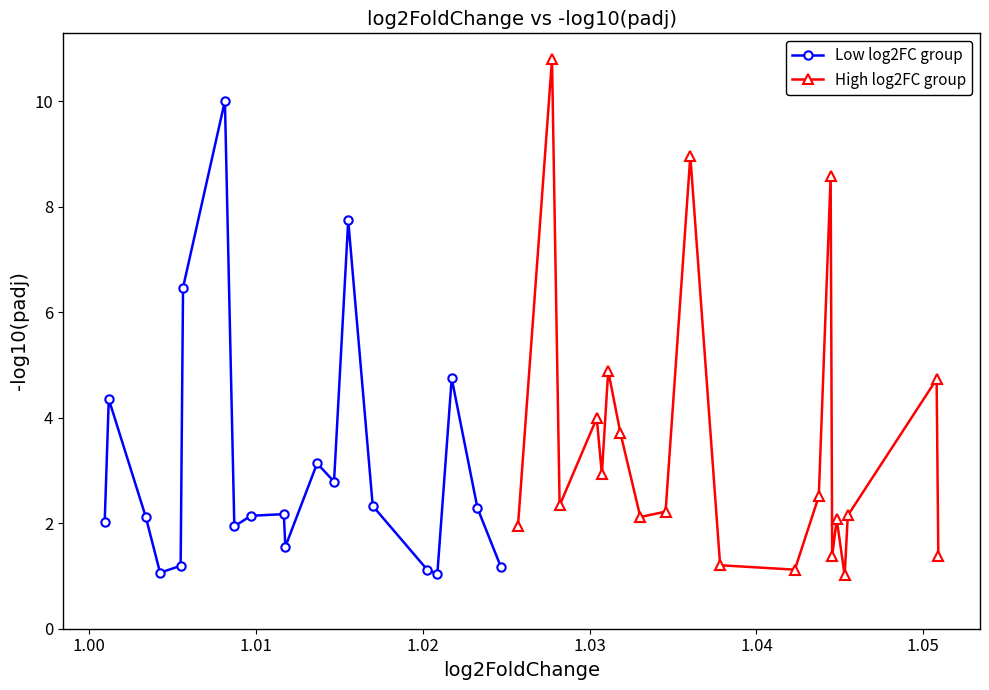

What is the lowest value of the Low log2FC group series?

1.0